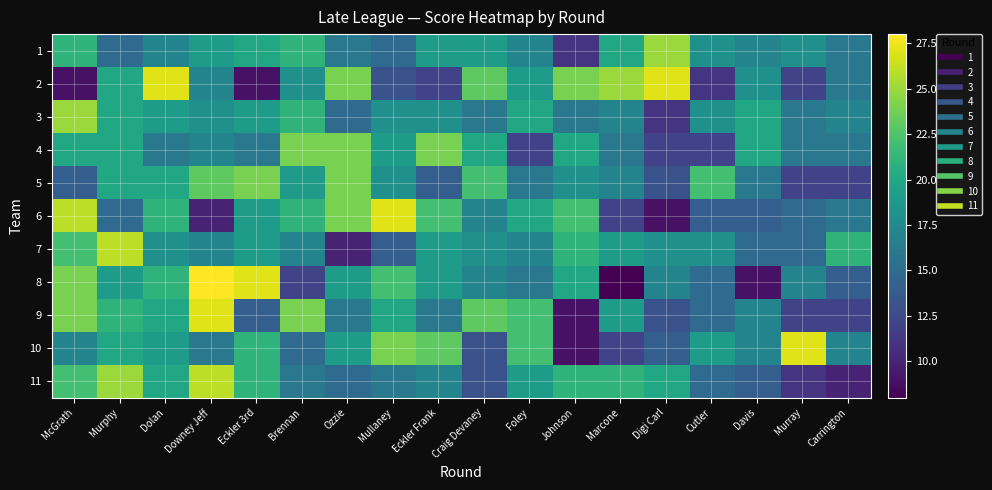

What is the maximum value shown in the chart?

28